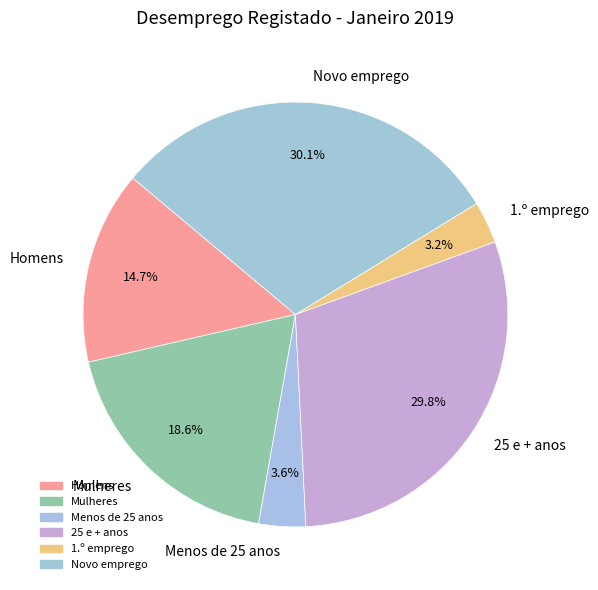

Is there any slice that represents more than half of the pie?

No